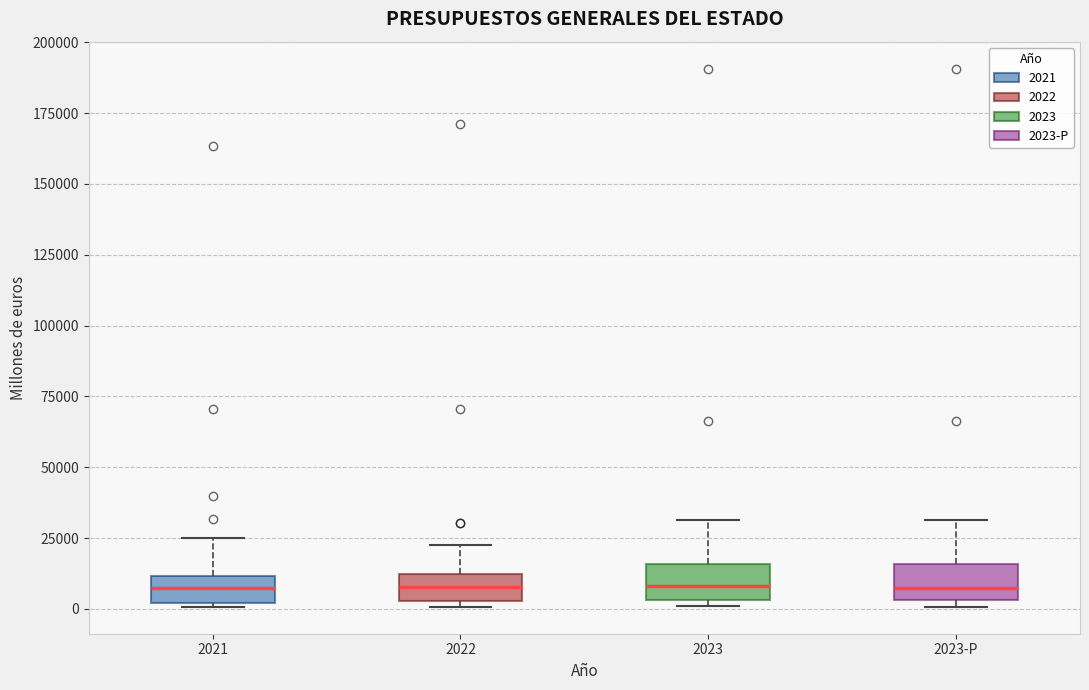

Where is the lower edge of the box for 2022 on the y-axis? The values are not printed on the chart, so give them approximately, as read against the axis.

5000